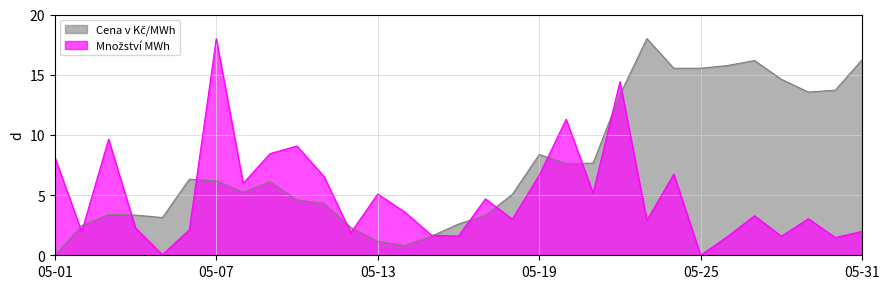

What is the total value across all series at 2024-05-17?

8.0